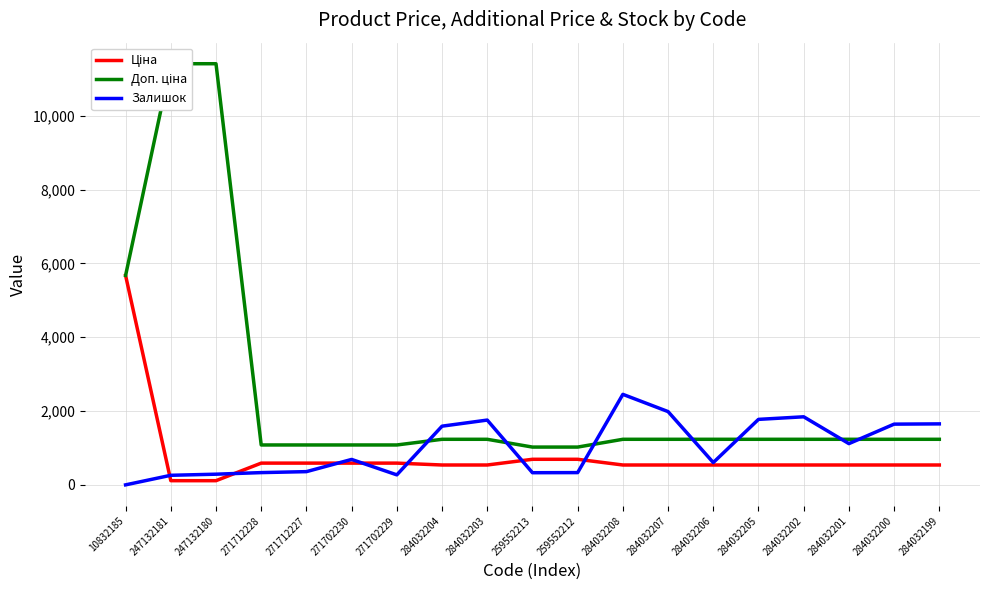

At which category is the sum across all series the highest?

247132180